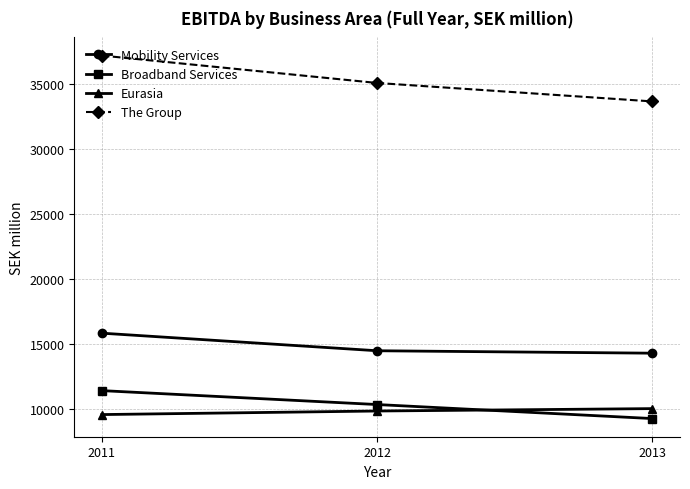

What is the minimum value for The Group?

33656